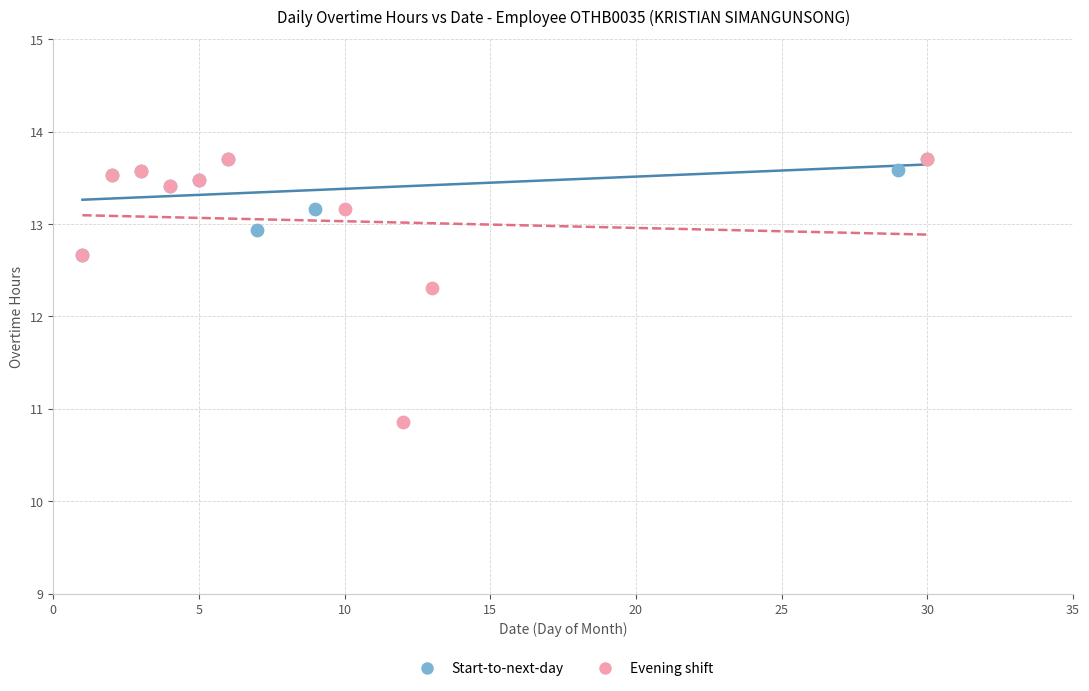

Which series has the widest spread of Y values?

Evening shift